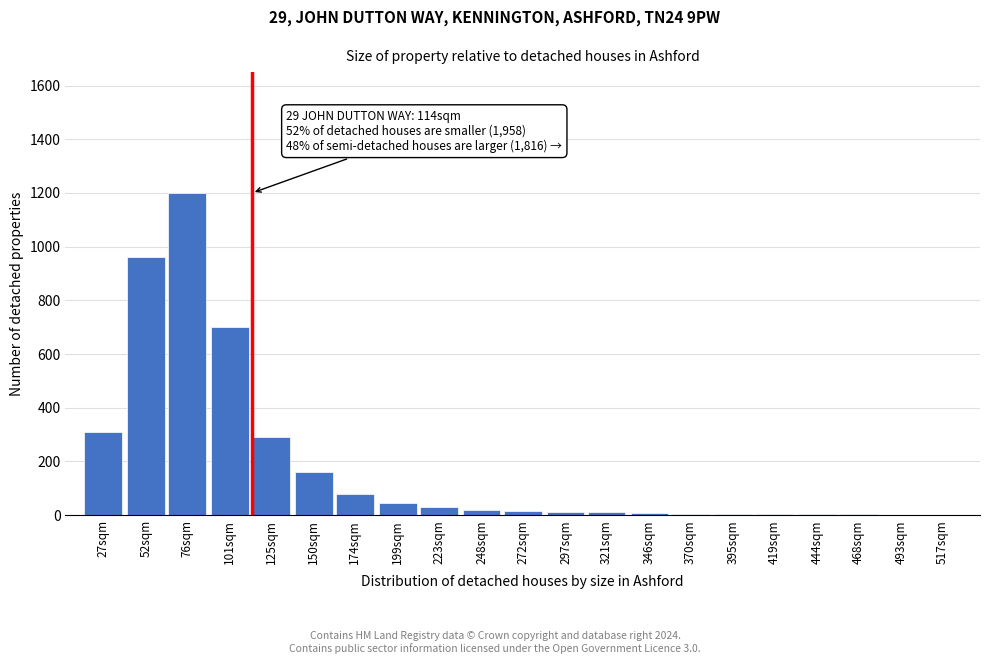

What is the maximum value shown in the chart?

1200